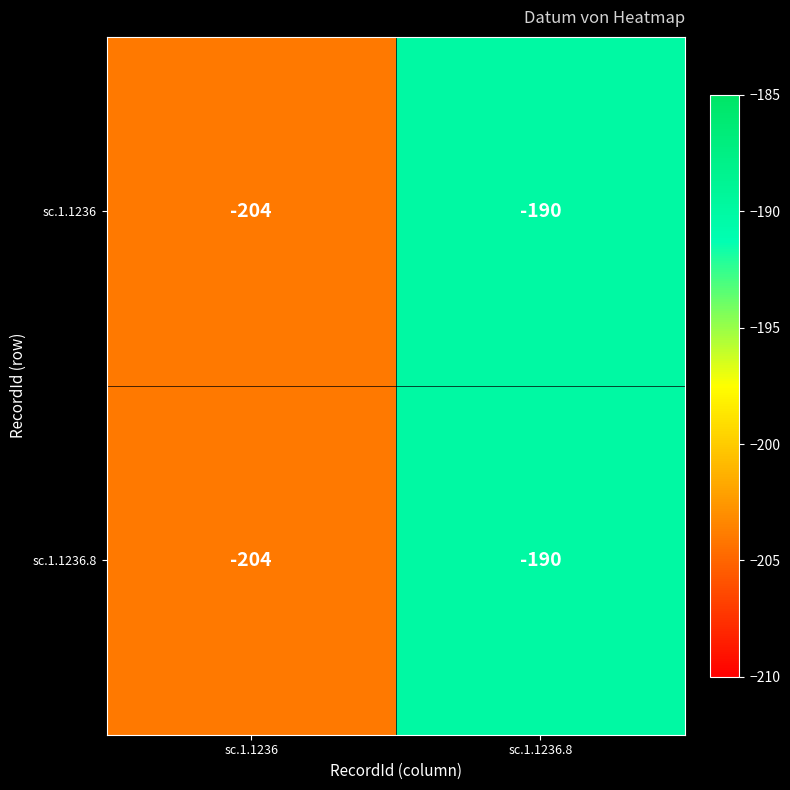

At which label is sc.1.1236.8 closest to -197?

sc.1.1236